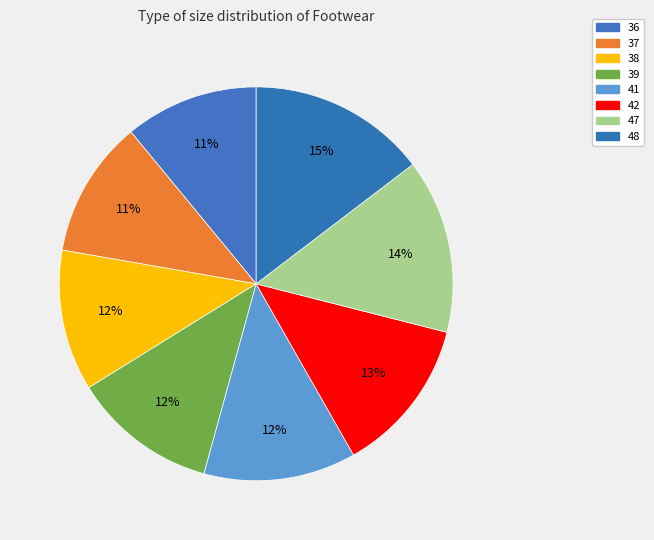

Count the number of slices in the pie.

8